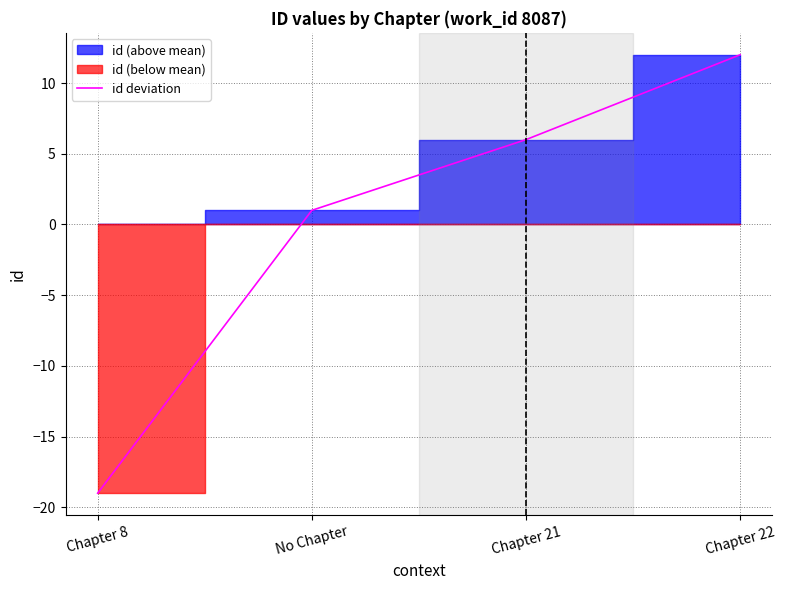

Which category has the lowest value across all series?

Chapter 8